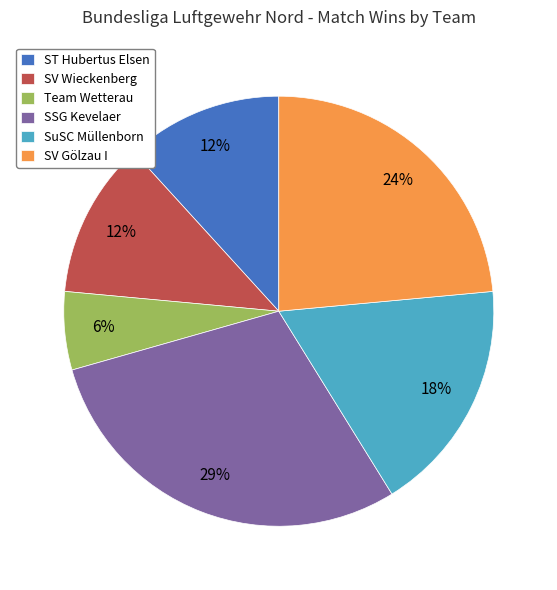

Which slice is the smallest?

Team Wetterau